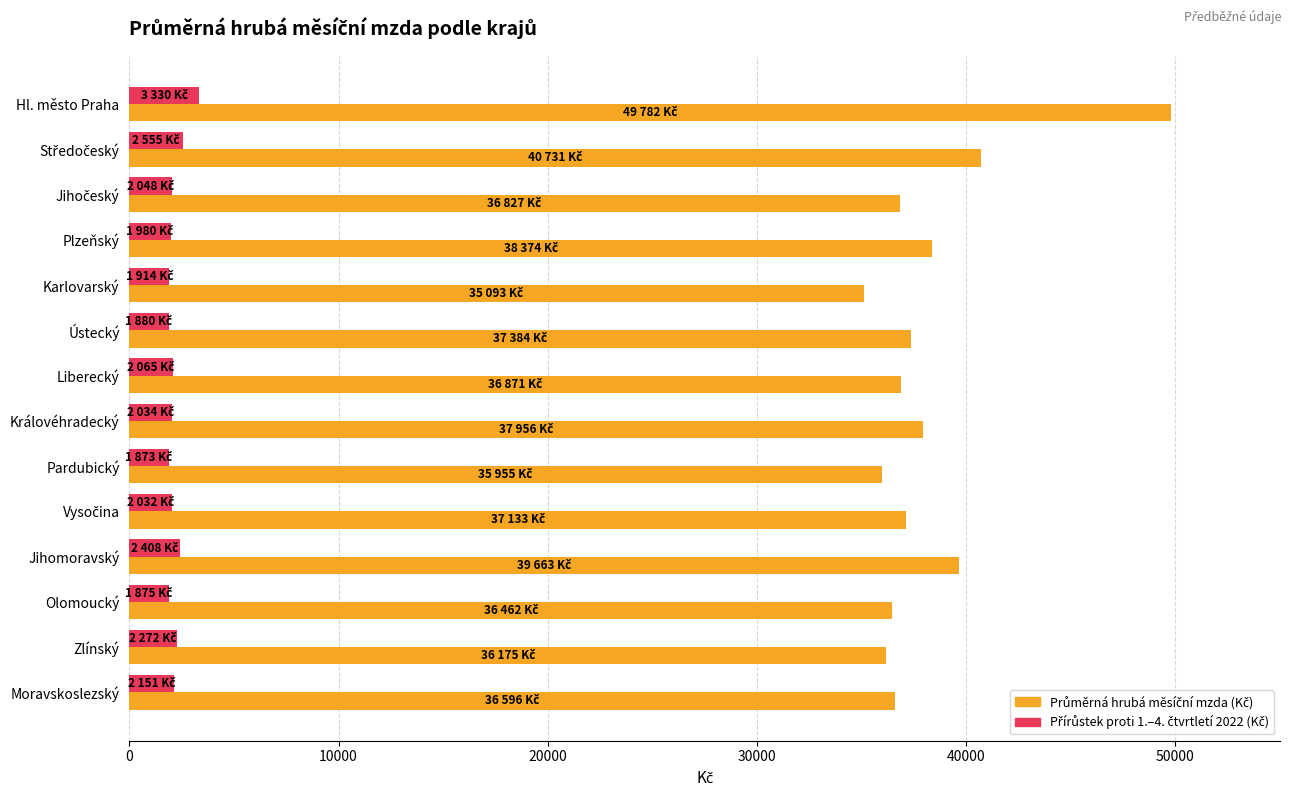

What is the spread (max minus min) of values at Liberecký?

34806